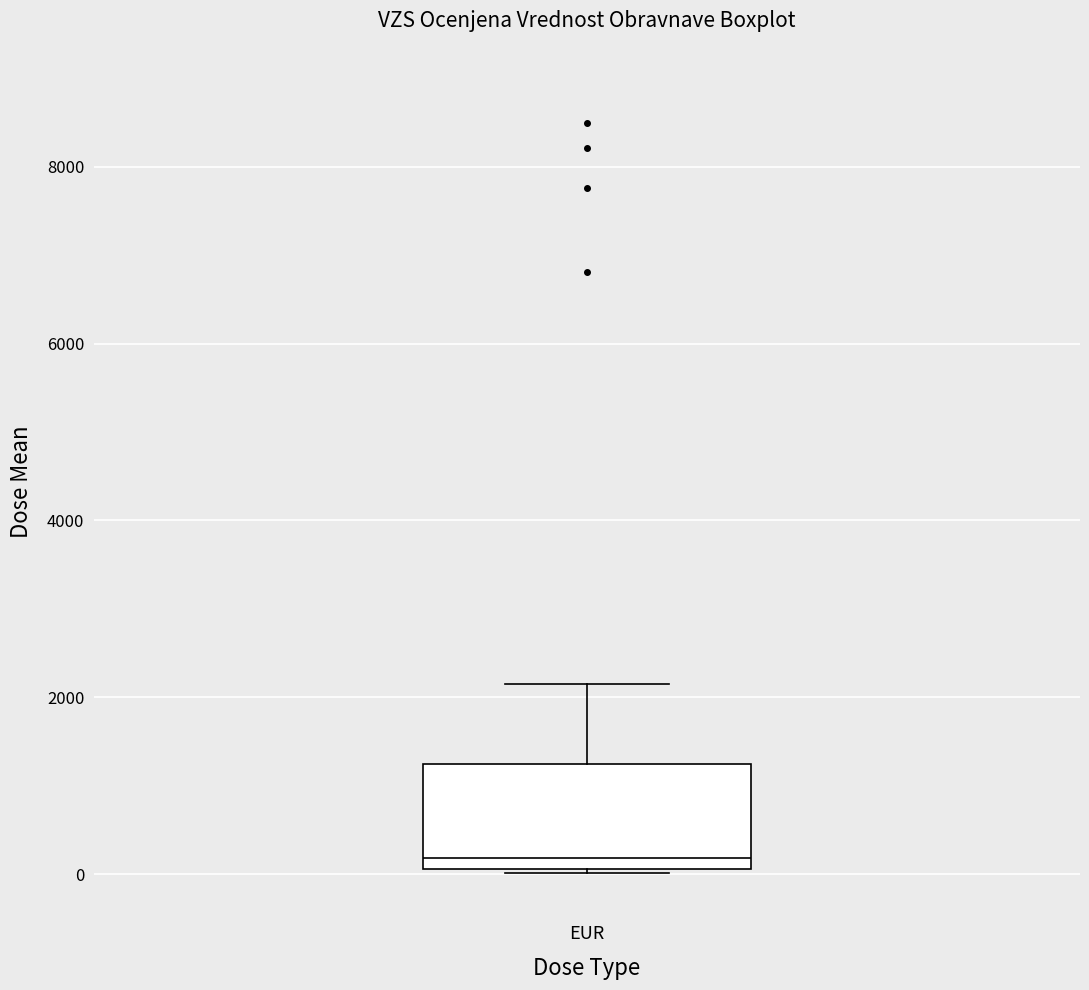

Read this box plot against the y-axis: the position of the median line, the range covered by the box, and the ends of both whiskers. The values are not printed on the chart, so give them approximately, as read against the axis.

median 200, box 0 to 1200, whiskers 0 to 2200